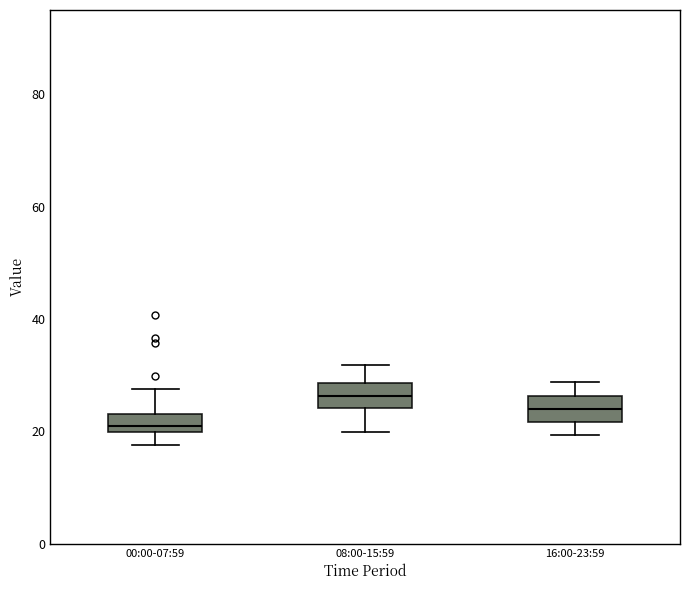

Which box has the lowest median line?

00:00-07:59